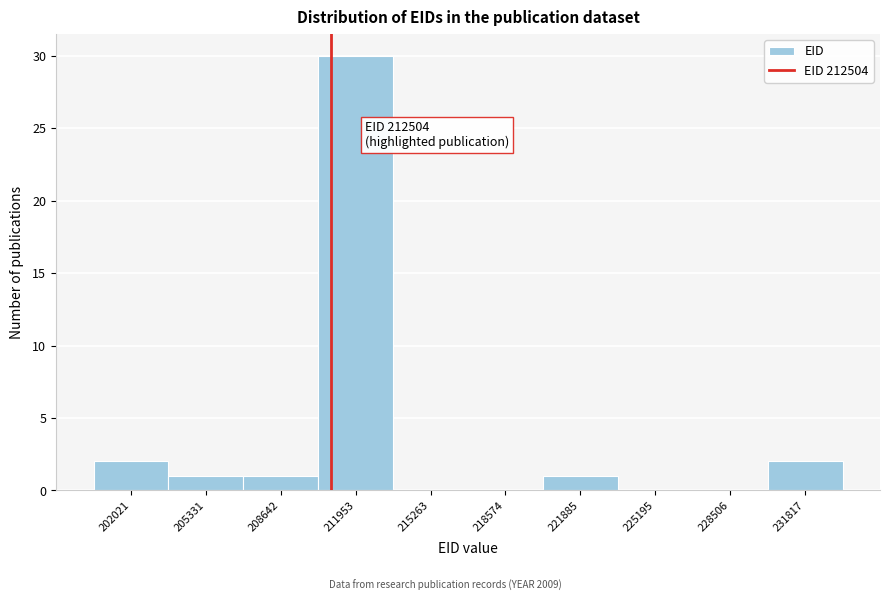

Reading left to right, transcribe all the data shown in this chart.

202021=2	205331=1	208642=1	211953=30	215263=0	218574=0	221885=1	225195=0	228506=0	231817=2